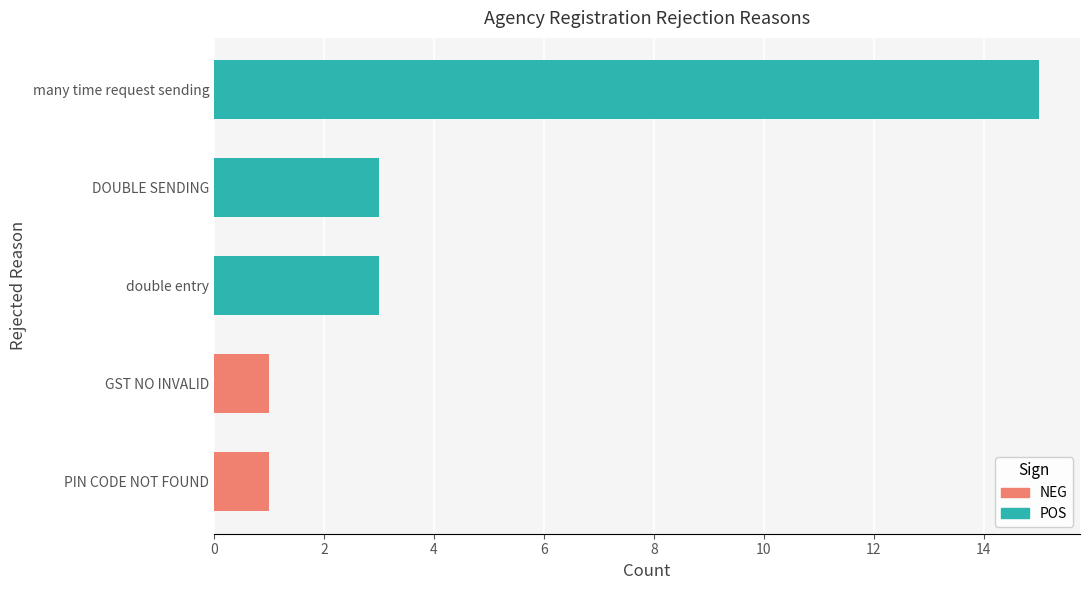

What is the maximum value shown in the chart?

15